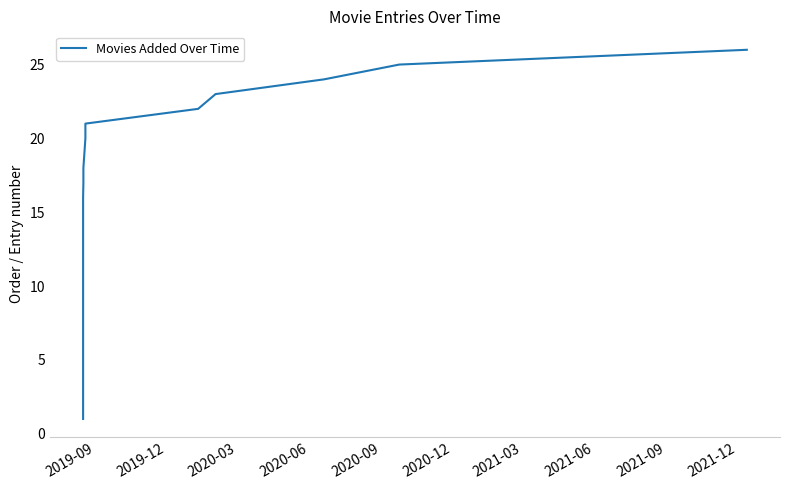

What is the maximum value shown in the chart?

26